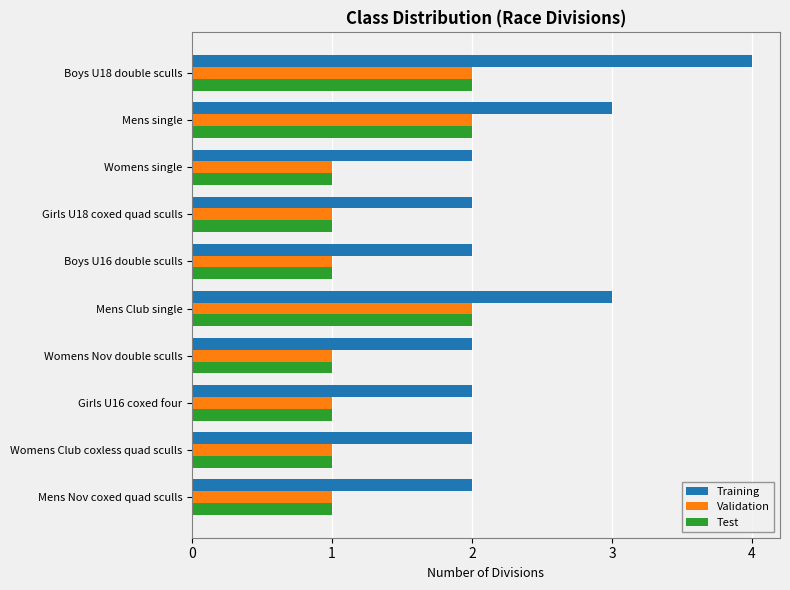

Which series has the largest range (max minus min)?

Training